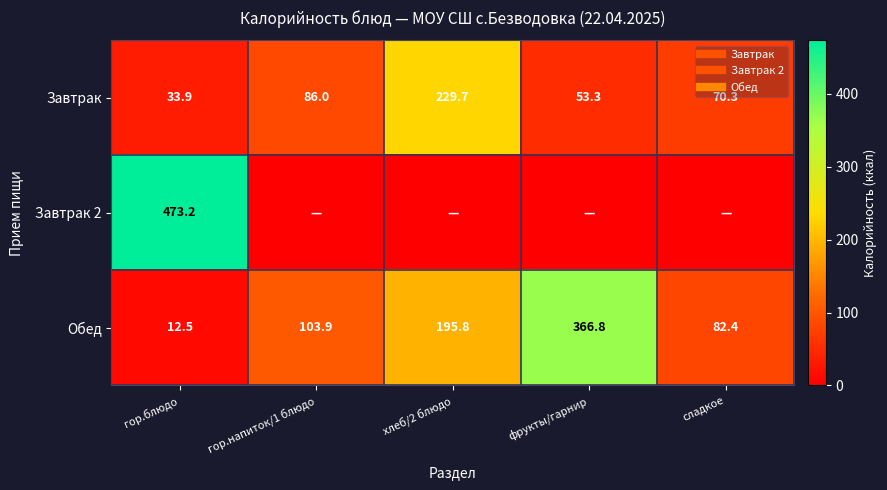

What is the total value across all series at хлеб/2 блюдо?

425.5